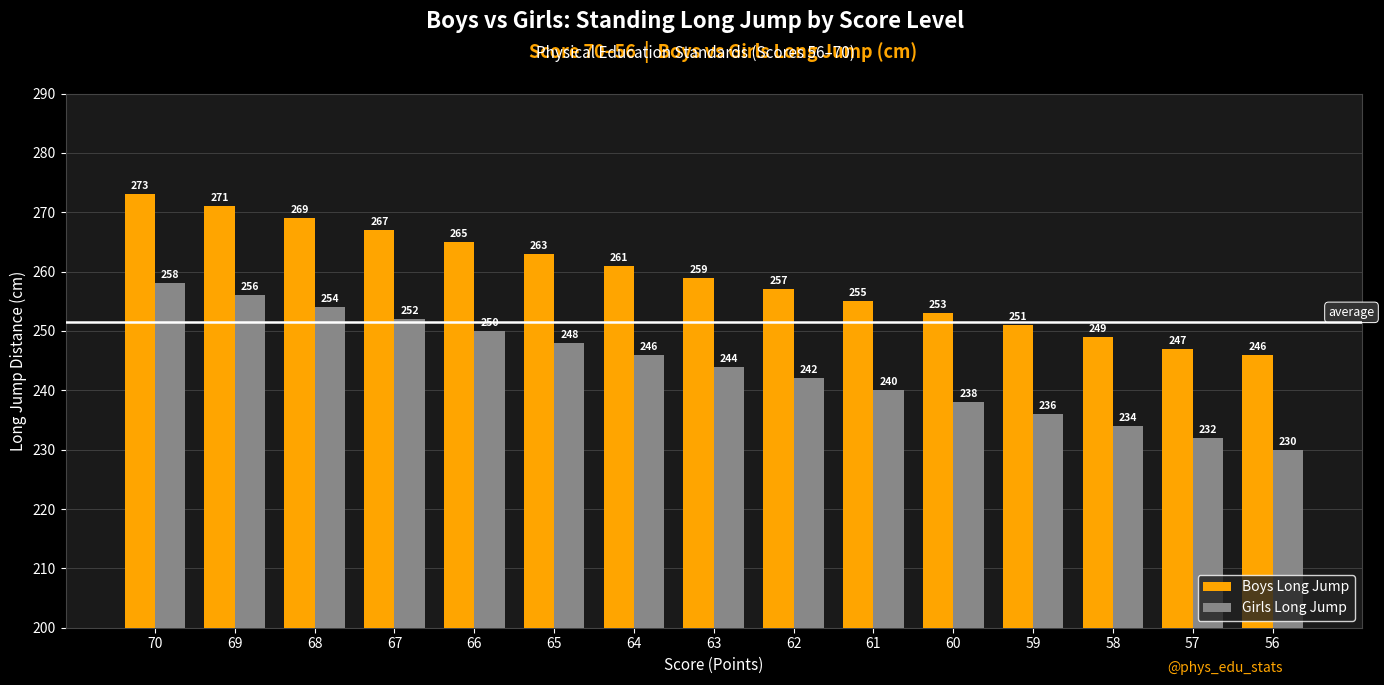

Which series has the largest total across all categories?

Boys Long Jump